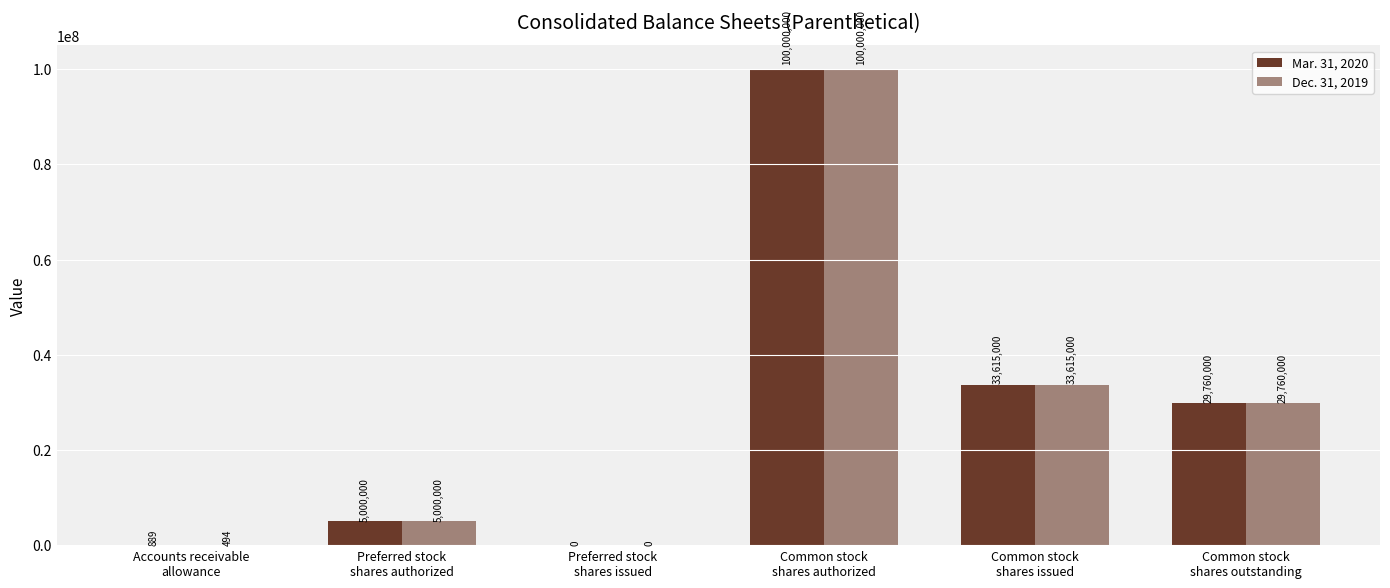

At which label does Mar. 31, 2020 first exceed 29760000?

Common stock
shares authorized